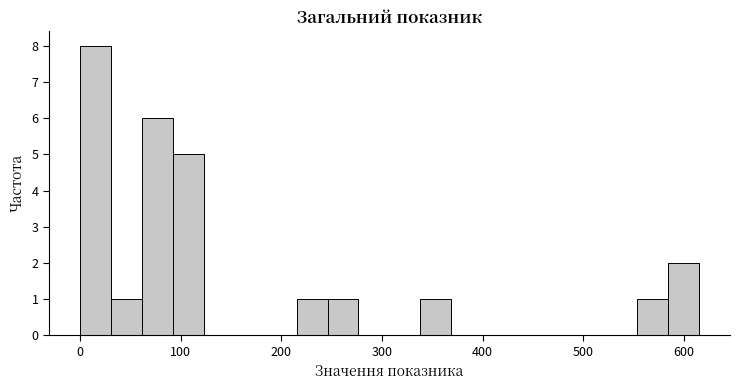

Read against the x-axis, roughly where is the centre of the tallest bar?

20